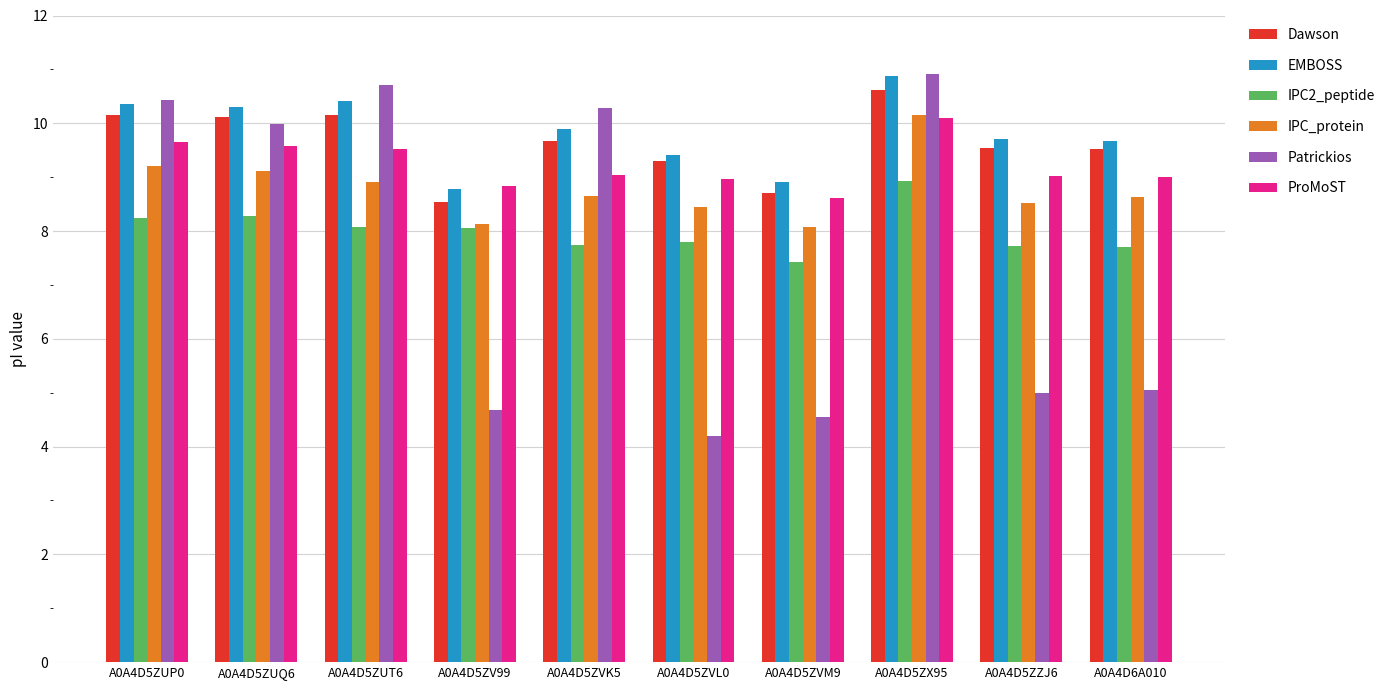

How many categories are shown in the chart?

10